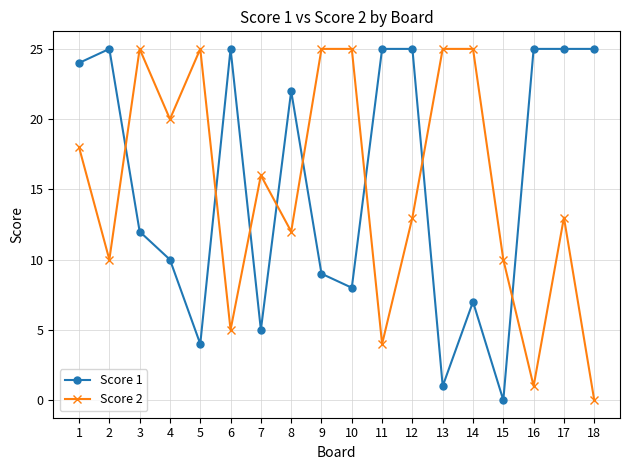

What is the maximum value shown in the chart?

25